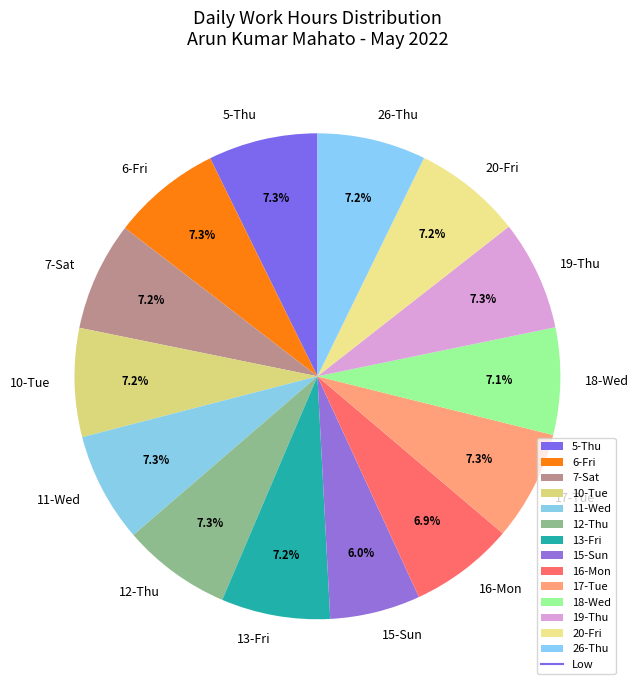

What percentage is NOT represented by 18-Wed?

92.9%